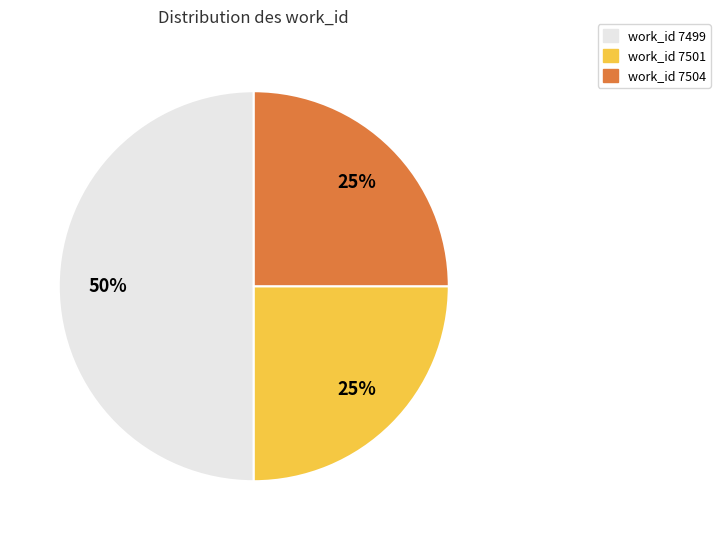

Is it true that work_id 7501 is 25% of the pie?

True